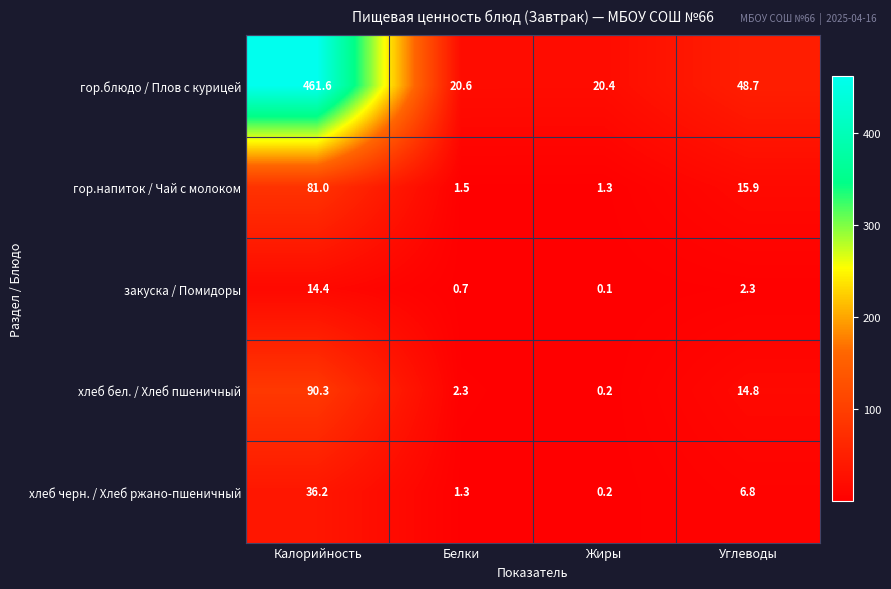

How many values in the хлеб бел. / Хлеб пшеничный series exceed 14?

2